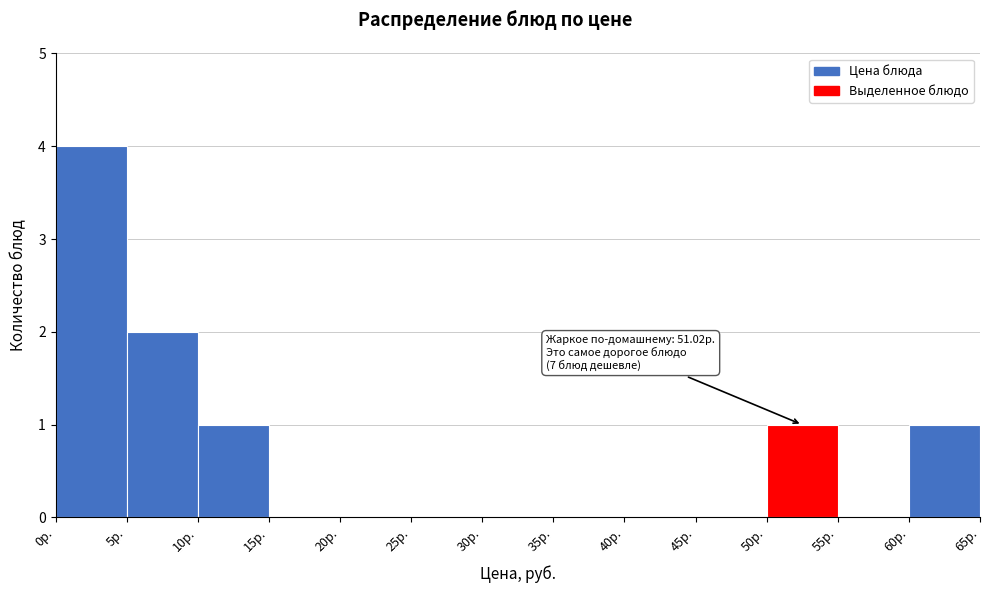

Over which range of the x-axis is the bar tallest?

0 to 5